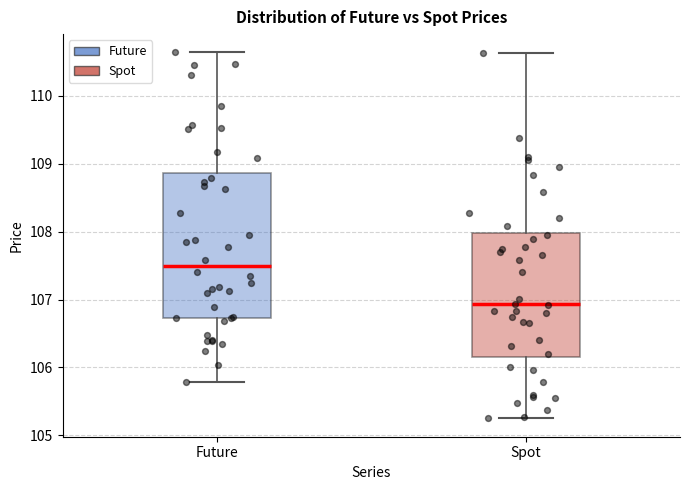

Reading left to right, transcribe this box plot: for each box, give where its median line is, the range the box spans, and where its two whiskers end, as read against the y-axis. The values are not printed on the chart, so give them approximately, as read against the axis.

Future: median 107.5, box 106.7 to 108.9, whiskers 105.8 to 110.6
Spot: median 106.9, box 106.2 to 108.0, whiskers 105.3 to 110.6